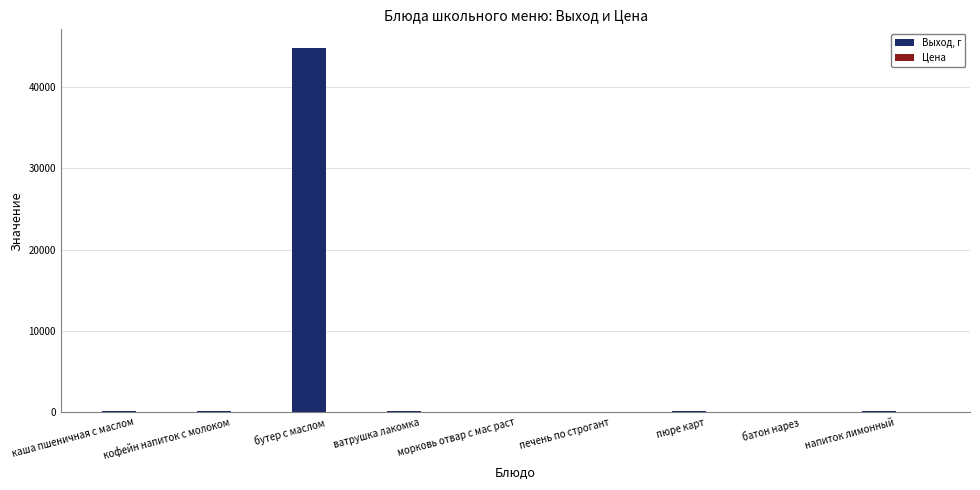

What is the total value across all series at морковь отвар с мас раст?

67.2